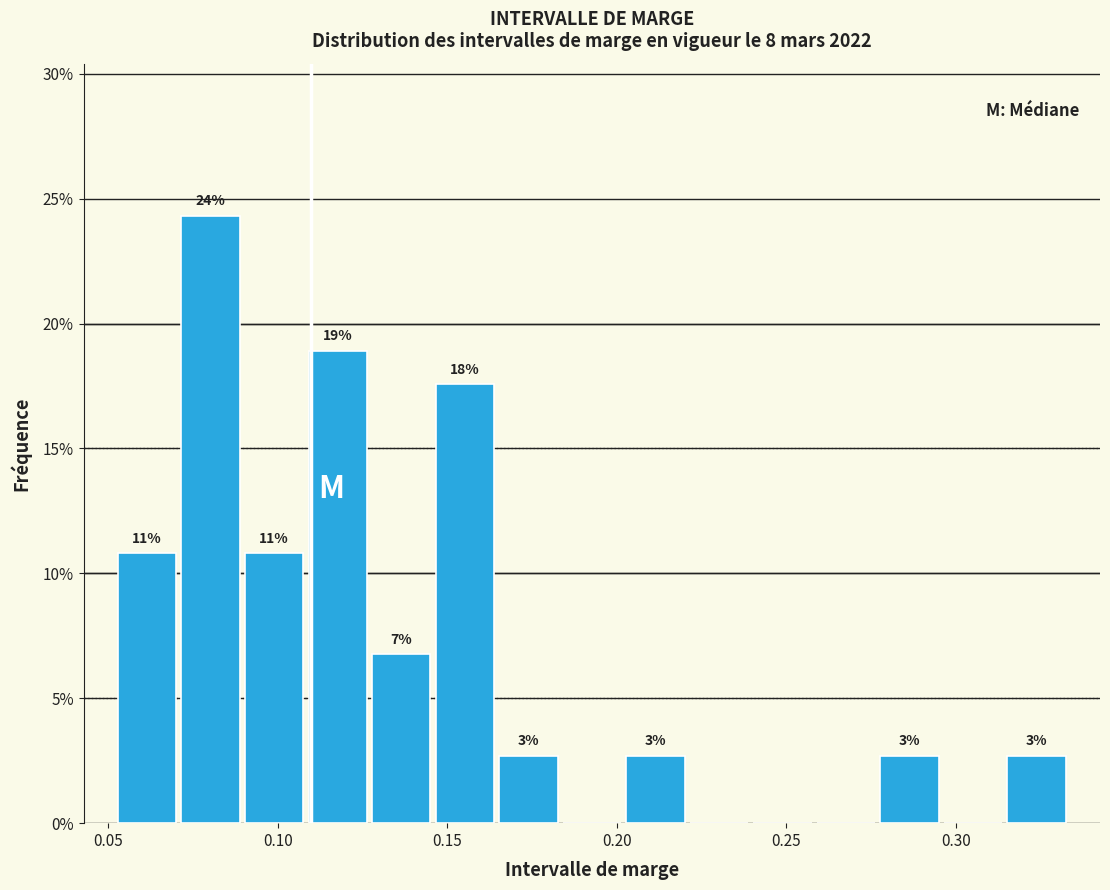

Around what value on the x-axis is the tallest bar? Give the approximate position of its centre, as read against the axis.

0.080